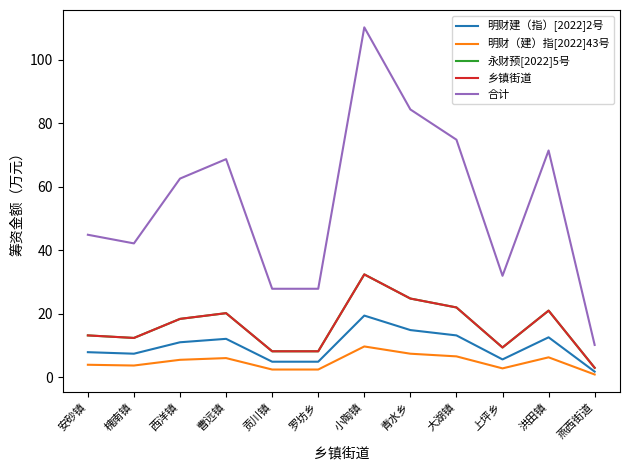

How many values in the 明财建（指）[2022]2号 series exceed 11?

6